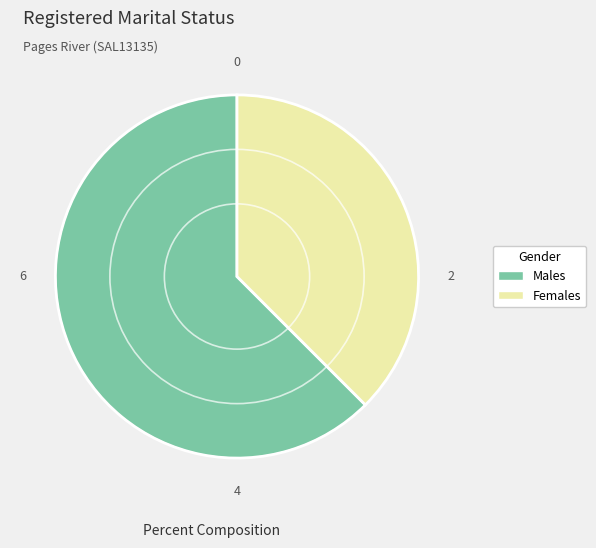

Count the number of slices in the pie.

2